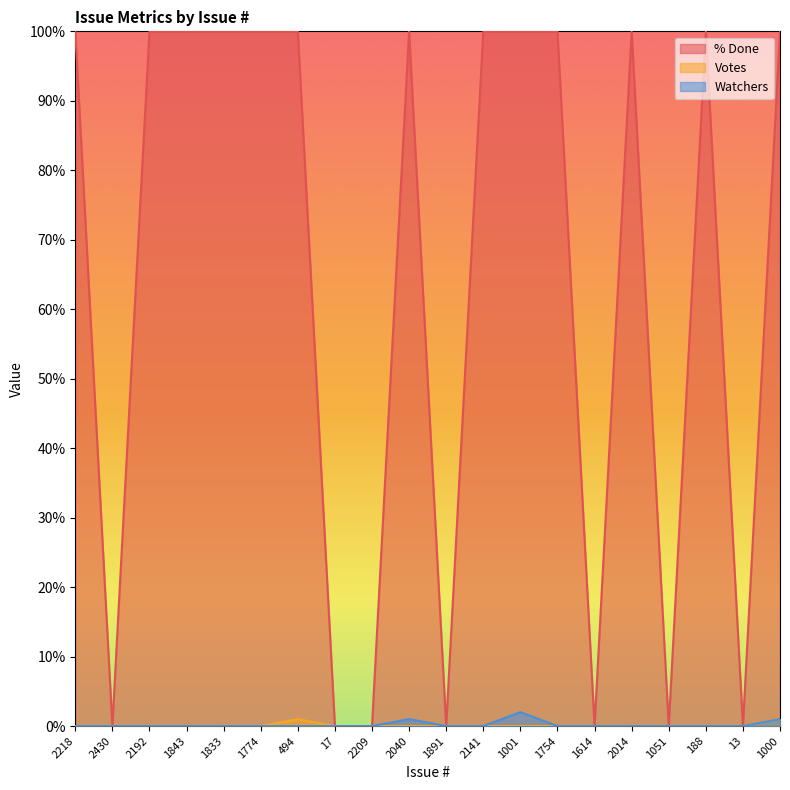

Is the value of % Done at 17 greater than the value of Votes at 1001?

No